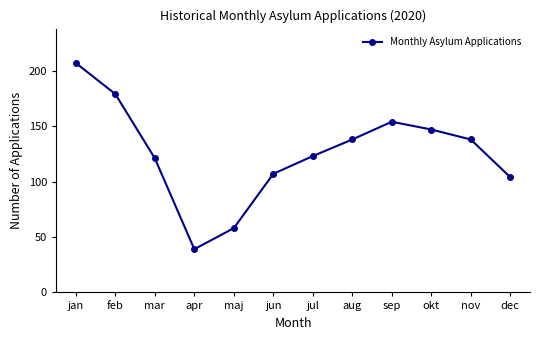

What is the change in value from feb to apr?

-140